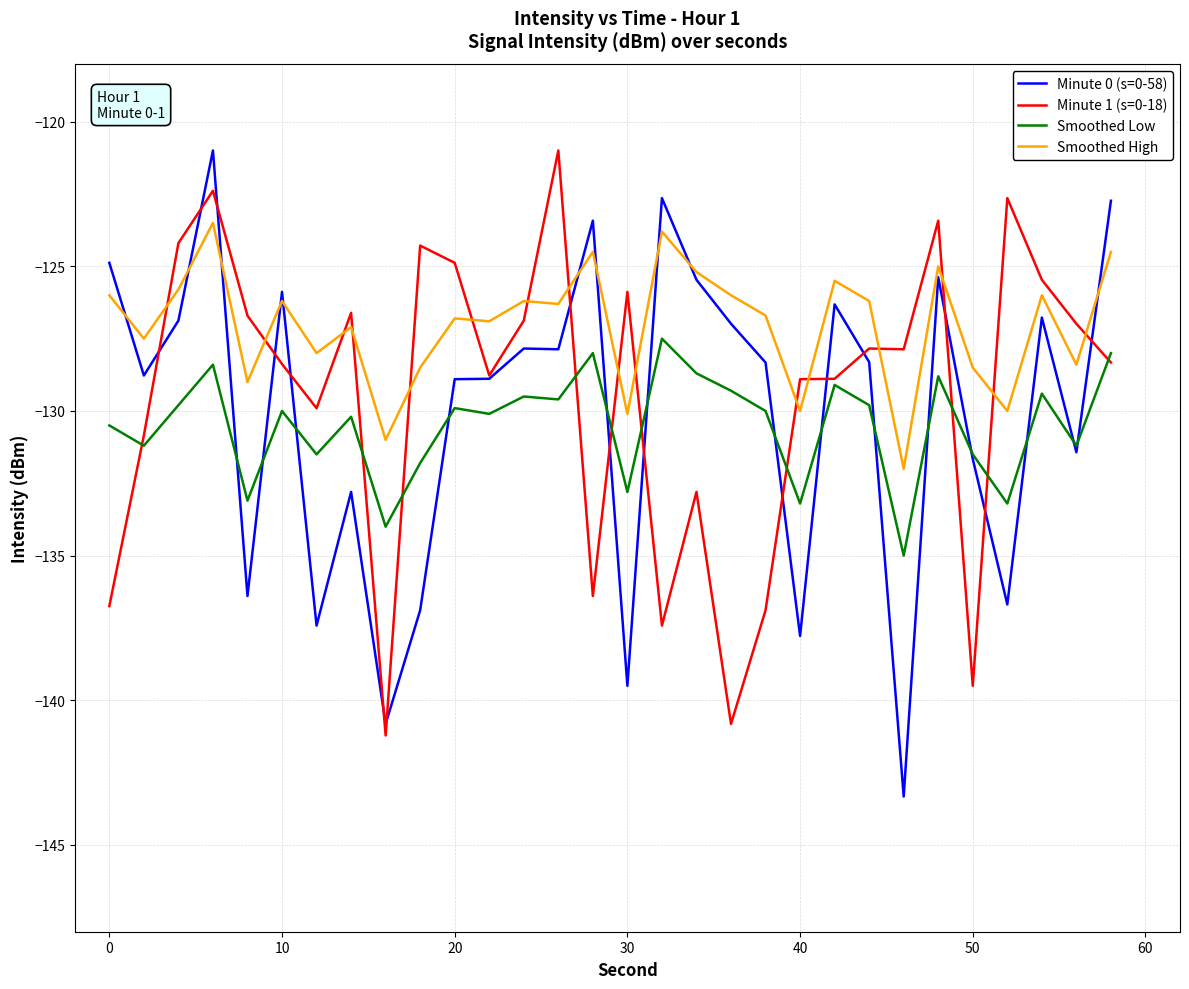

True or false: Smoothed Low and Smoothed High intersect in this chart.

False